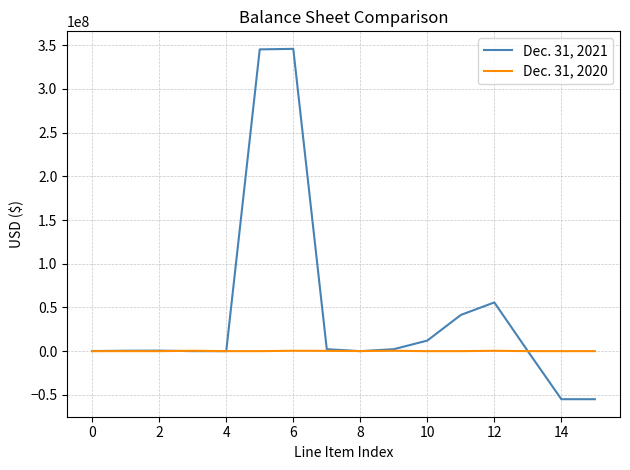

Which series has the largest total across all categories?

Dec. 31, 2021